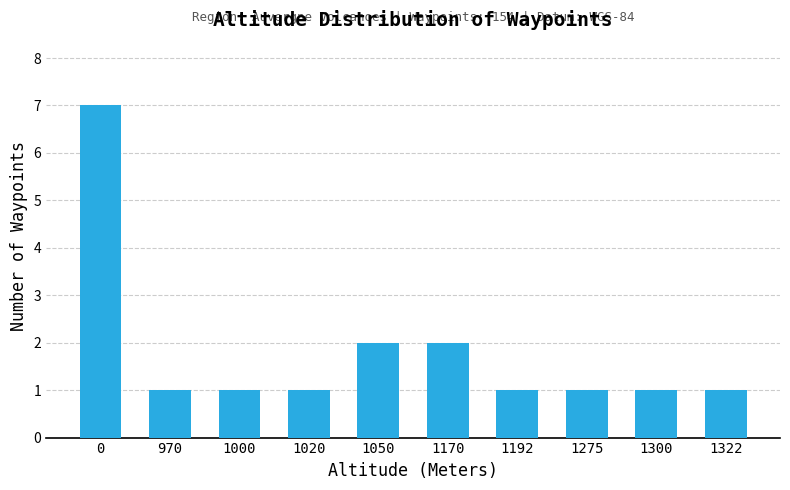

How many data points does each series have?

10